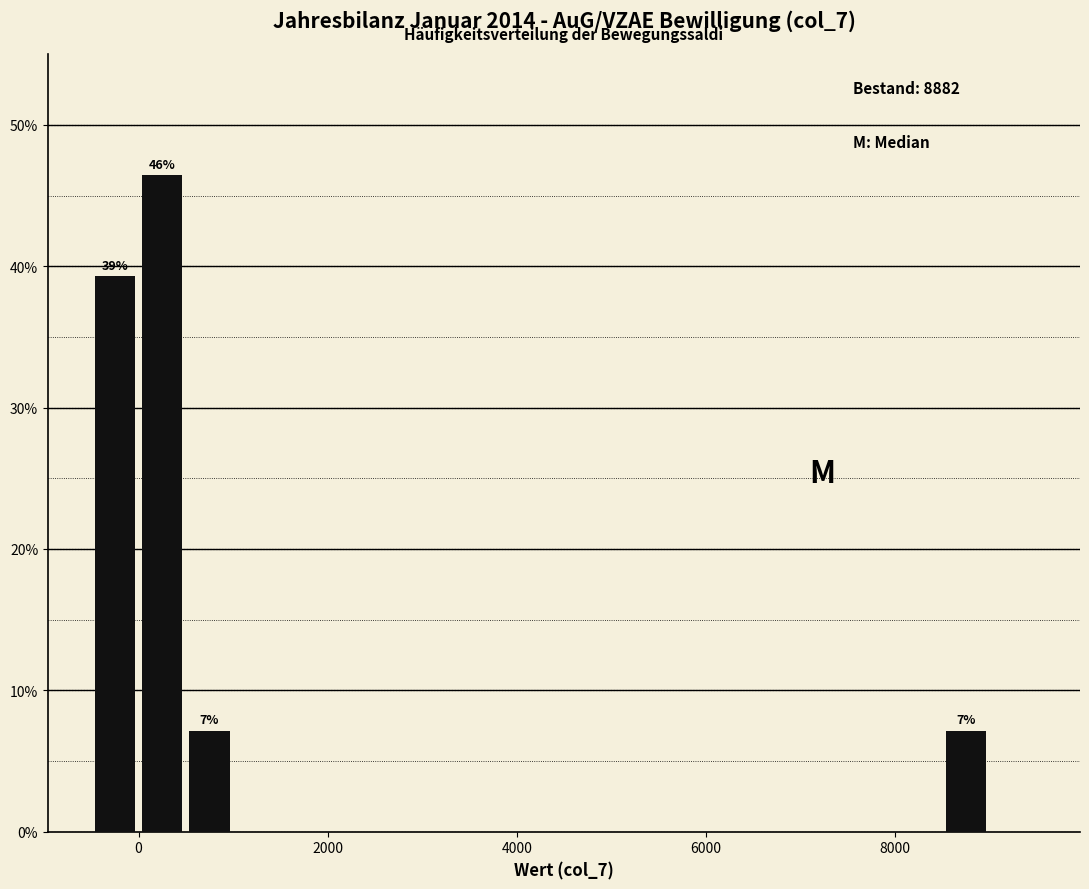

Read against the x-axis, roughly where is the centre of the tallest bar?

200